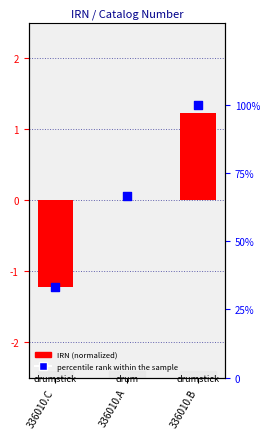

Which series has the widest spread of Y values?

IRN (normalized)